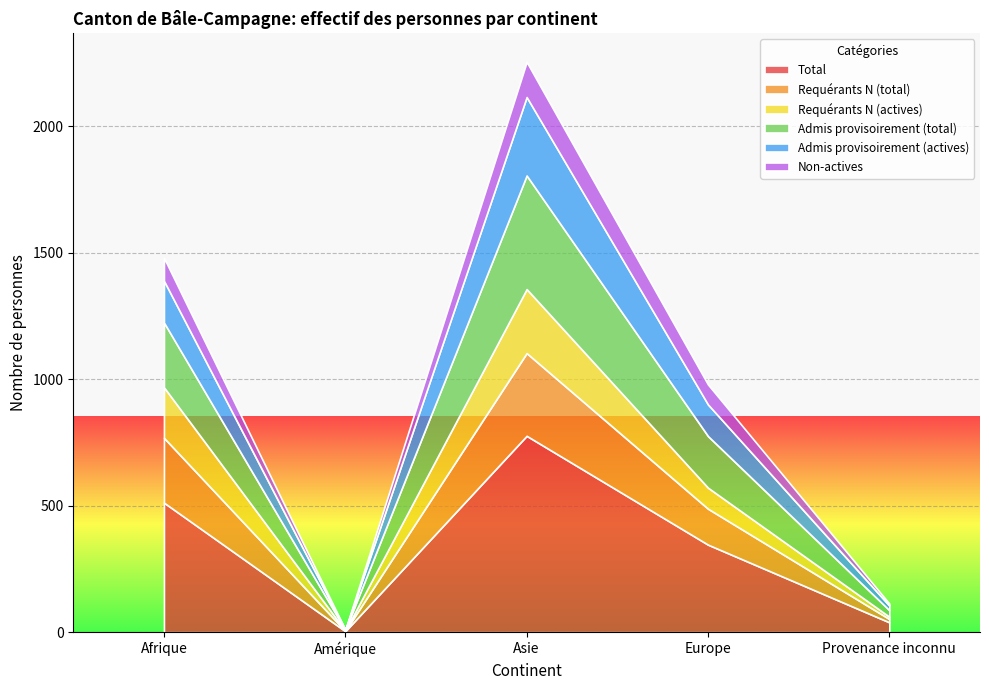

Which category has the highest value in the Total series?

Asie